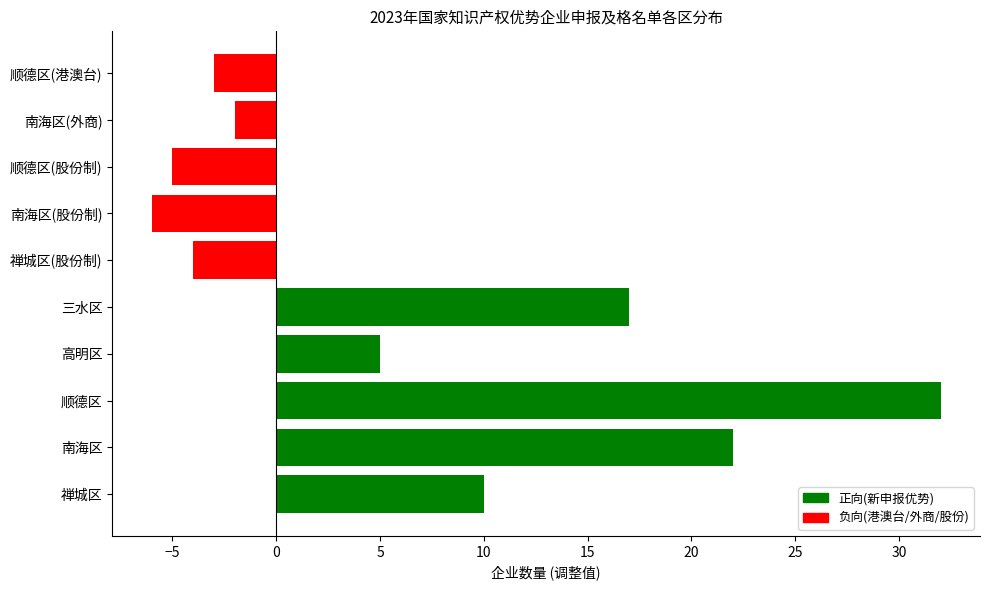

Is it true that the value at 顺德区(股份制) is -9?

False